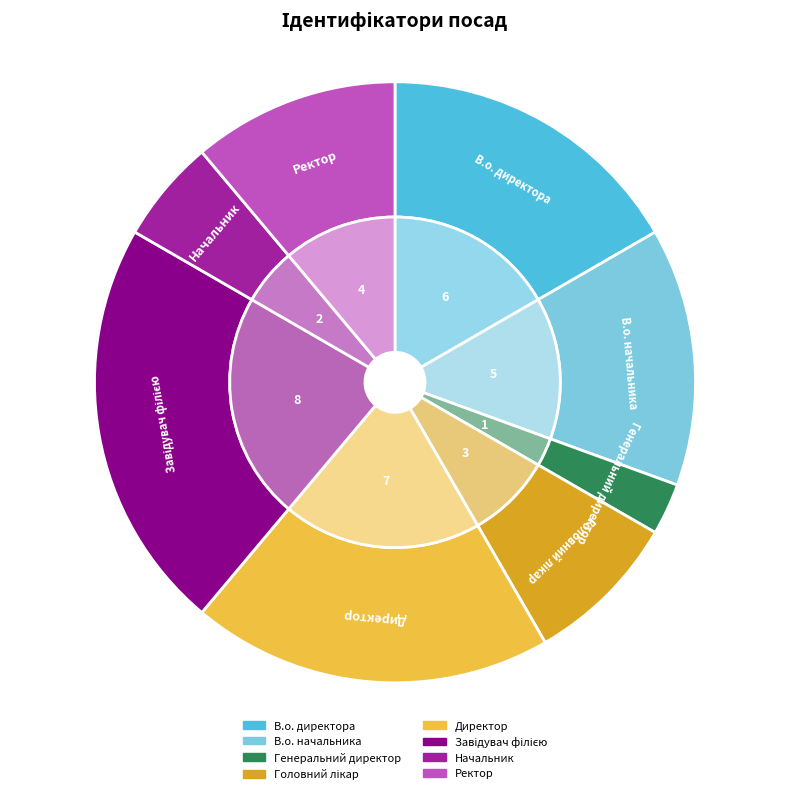

How many segments does this pie chart have?

8